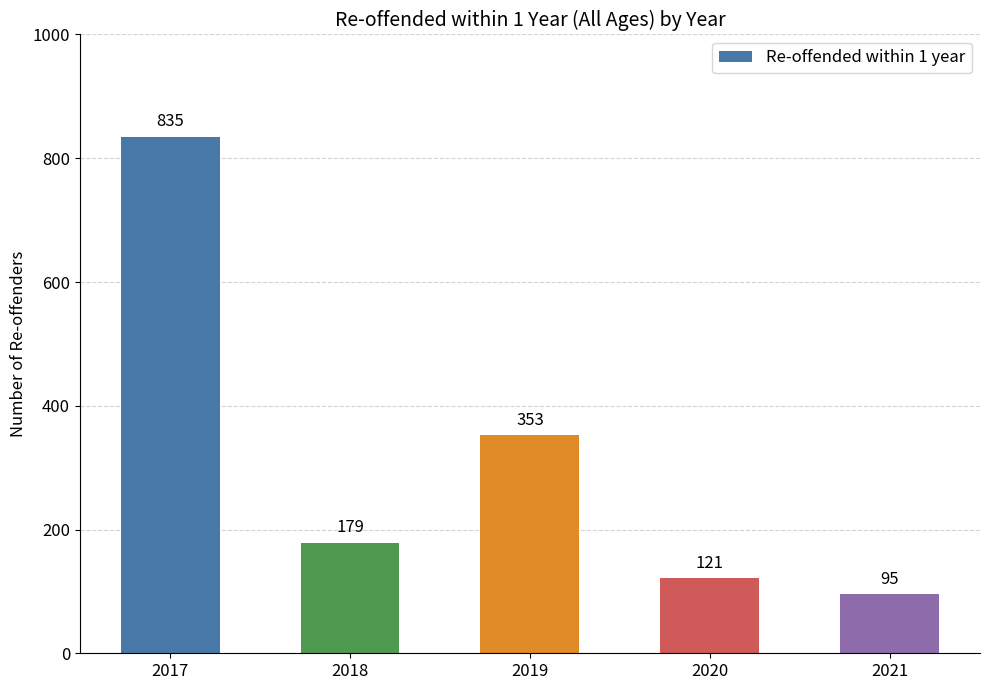

What is the smallest value displayed?

95